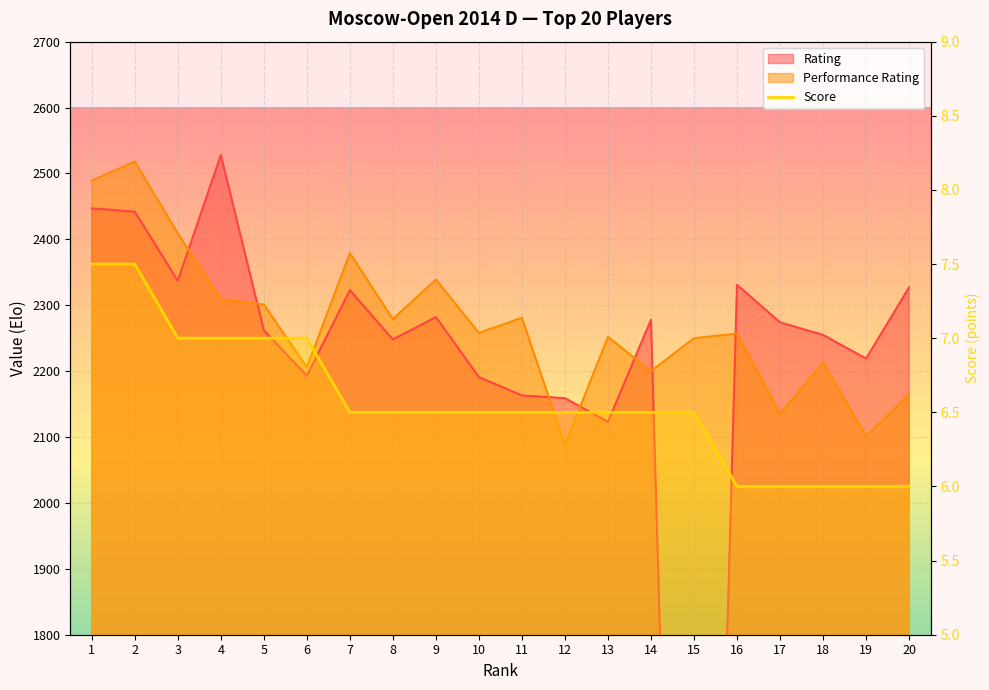

At which category does Rating reach its first local valley?

3